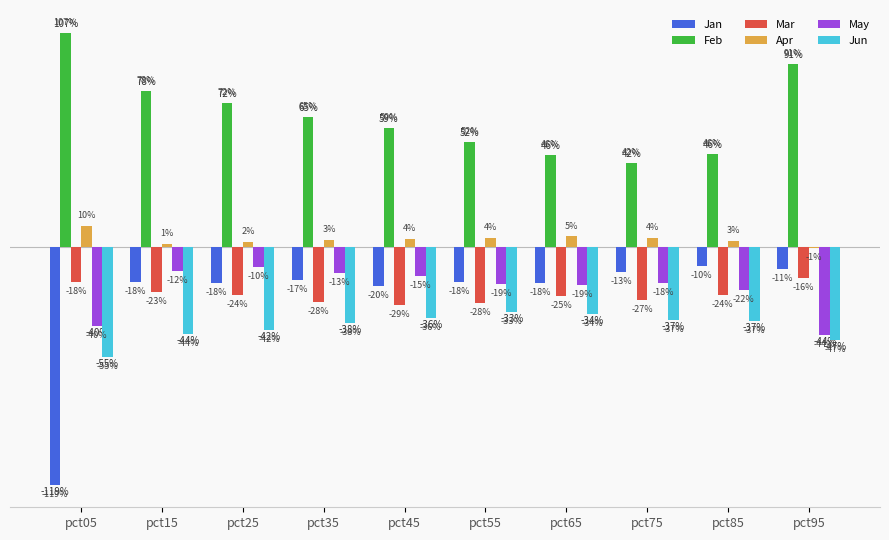

What are all the series names shown in the legend?

Jan, Feb, Mar, Apr, May, Jun